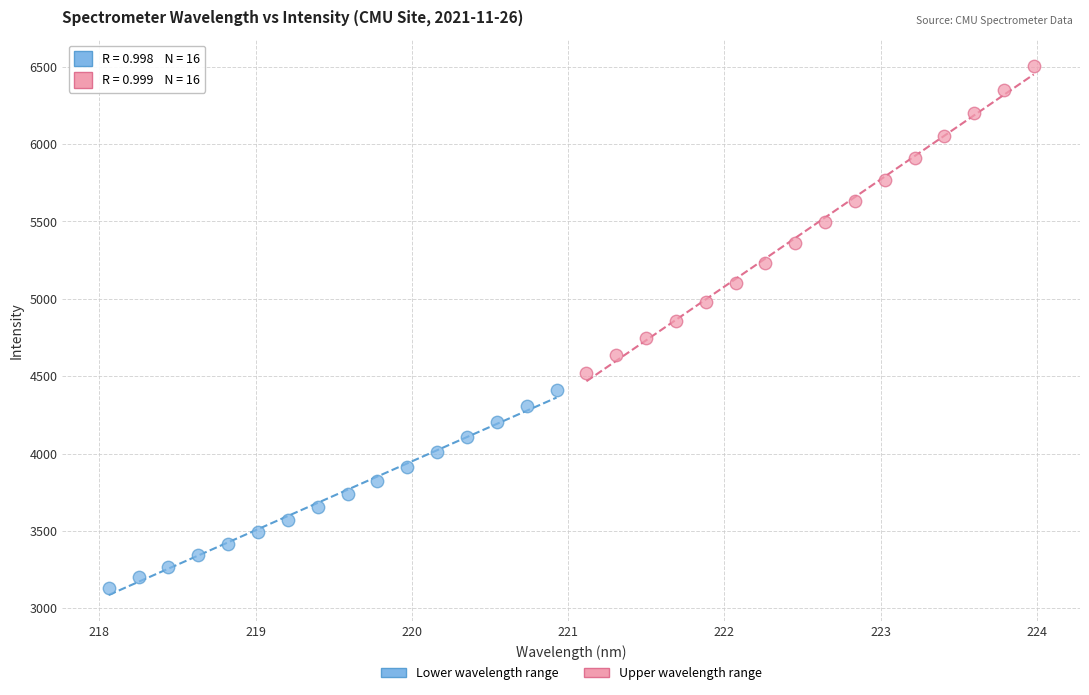

Which series has the widest spread of Y values?

Upper wavelength range